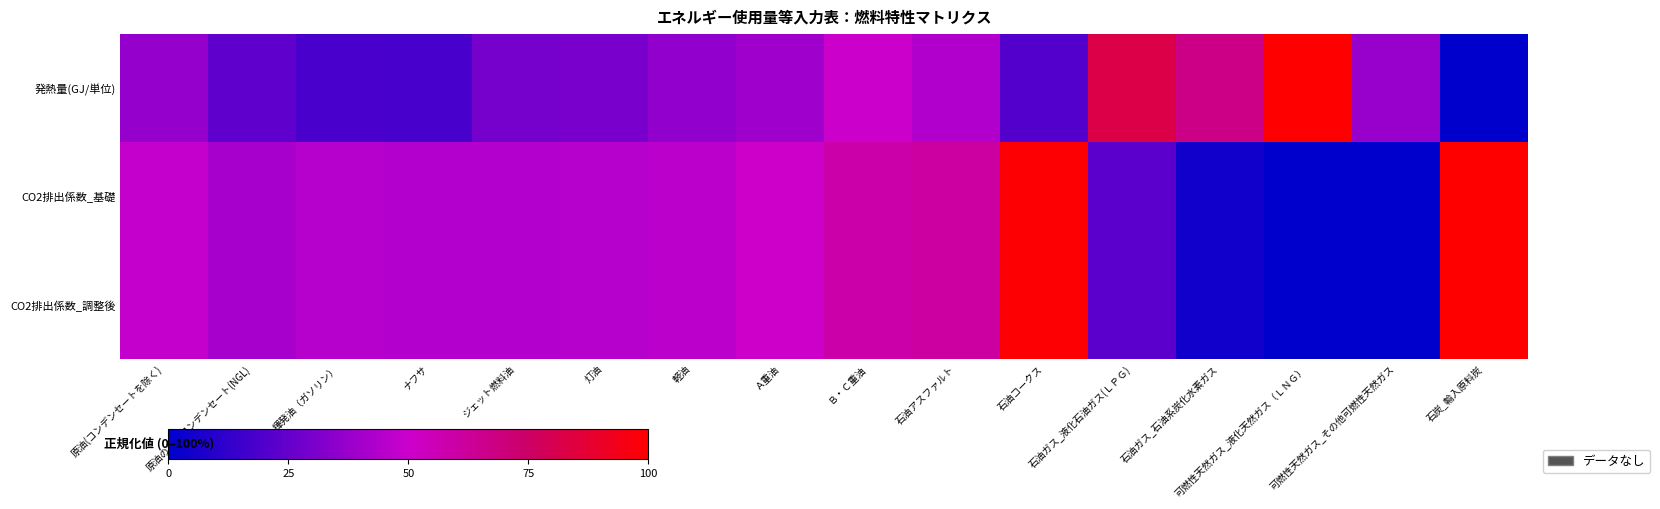

At which category does the chart reach its peak across all series?

可燃性天然ガス_液化天然ガス（ＬＮＧ）